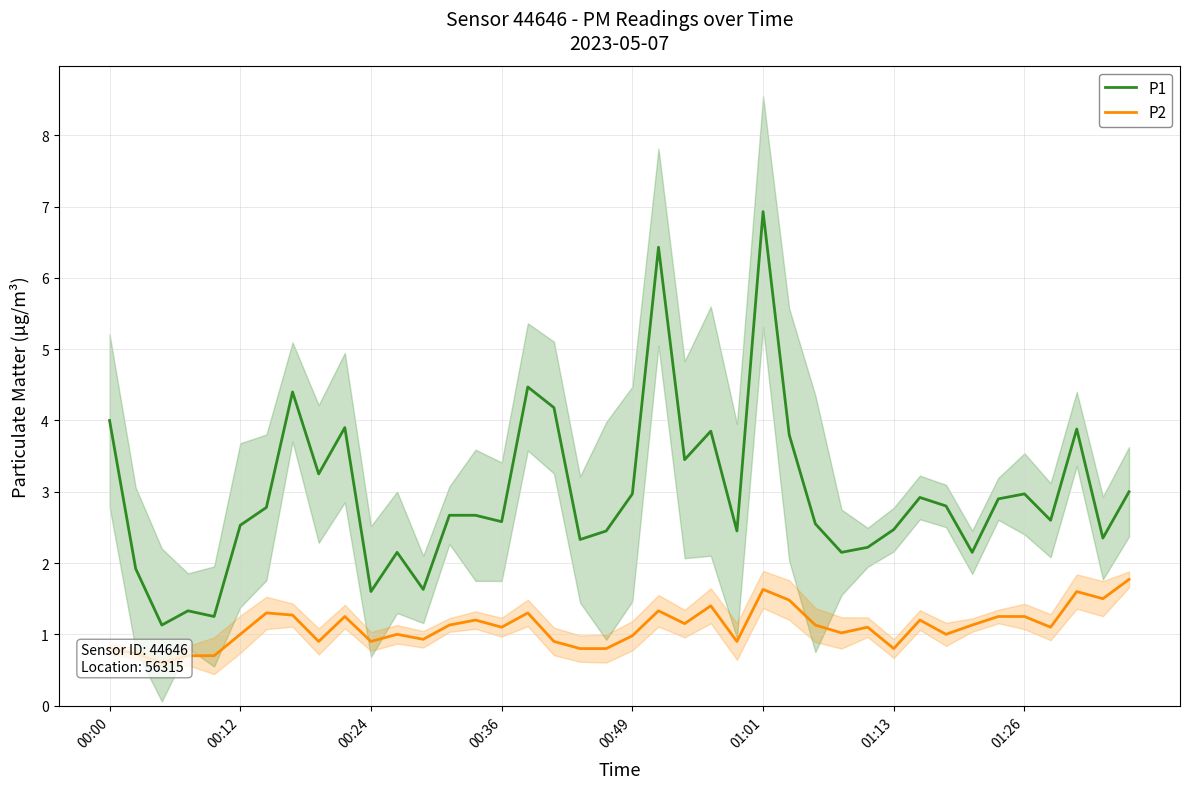

At 00:00, list the series in order from smallest to largest.

P2, P1